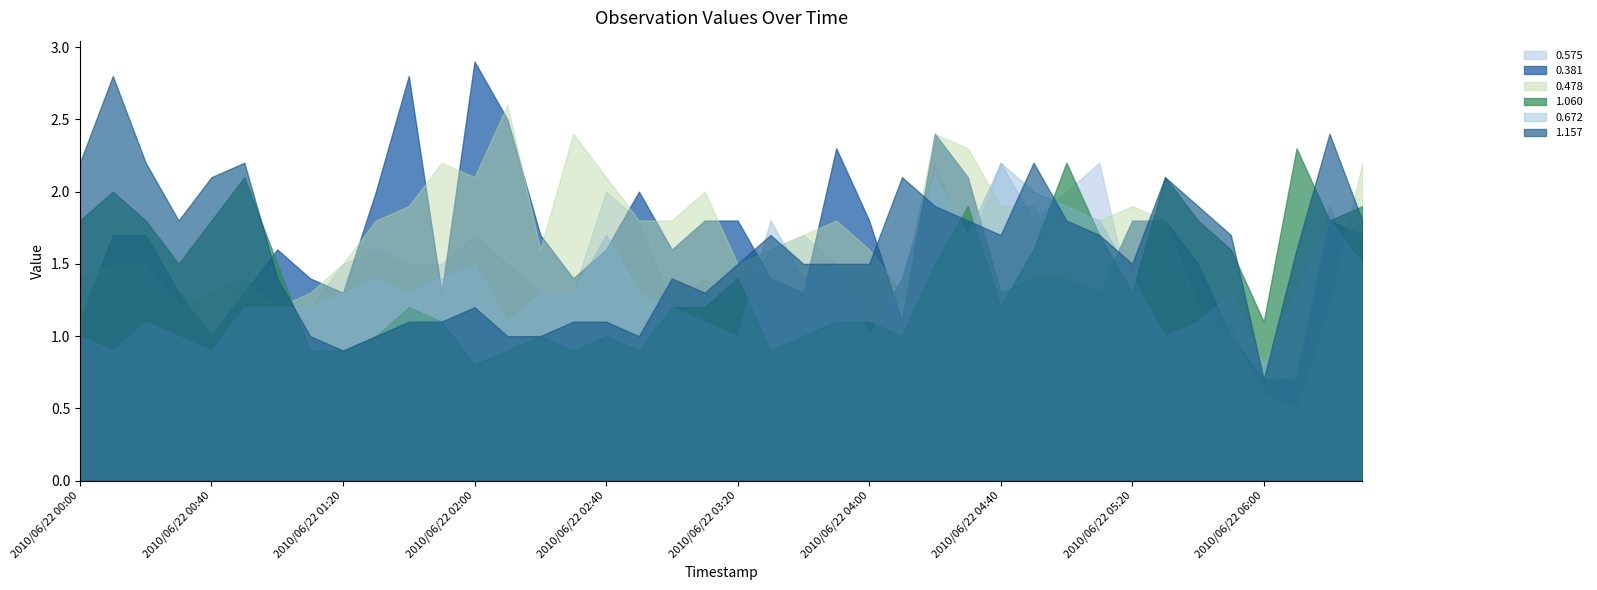

At which label does 0.478 first exceed 1?

2010/06/22 00:00